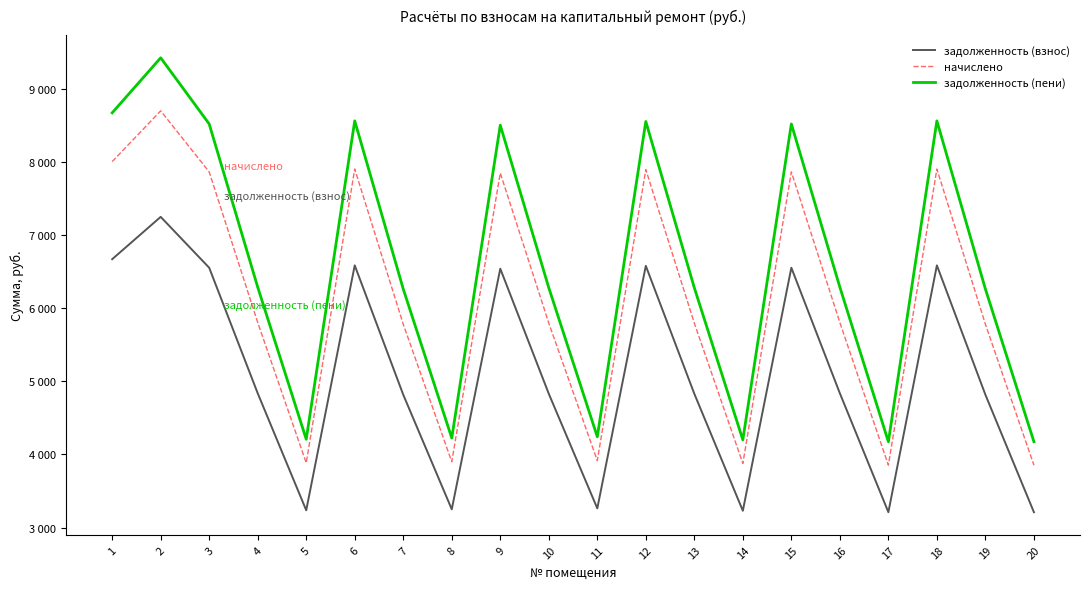

What are all the series names shown in the legend?

задолженность (взнос), начислено, задолженность (пени)